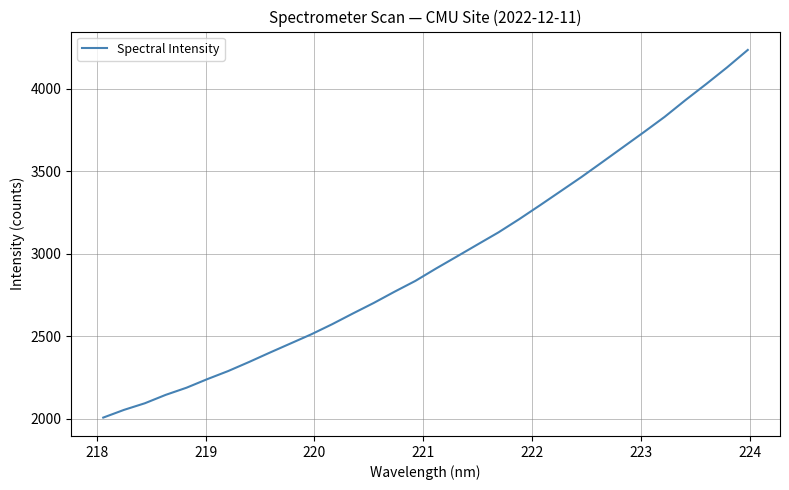

What is the greatest value displayed?

4236.3